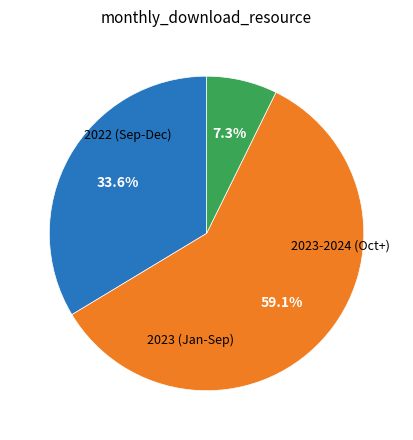

Is there a majority slice in this chart?

Yes